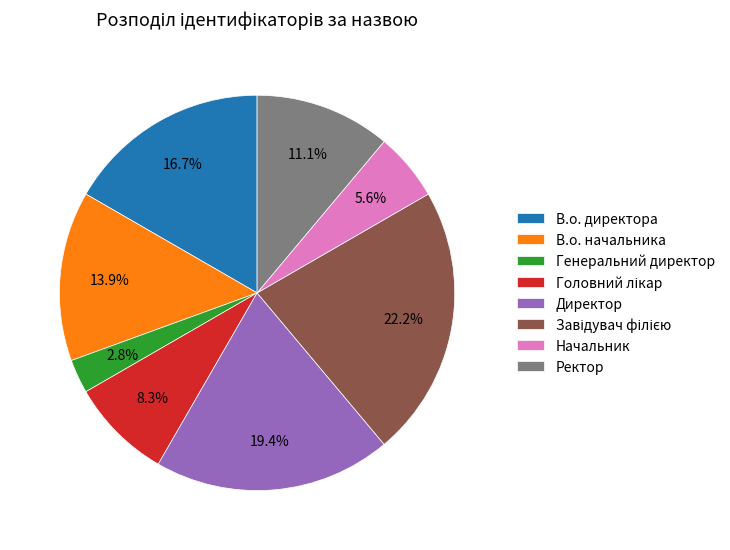

To the nearest percent, what portion does В.о. начальника represent?

14%